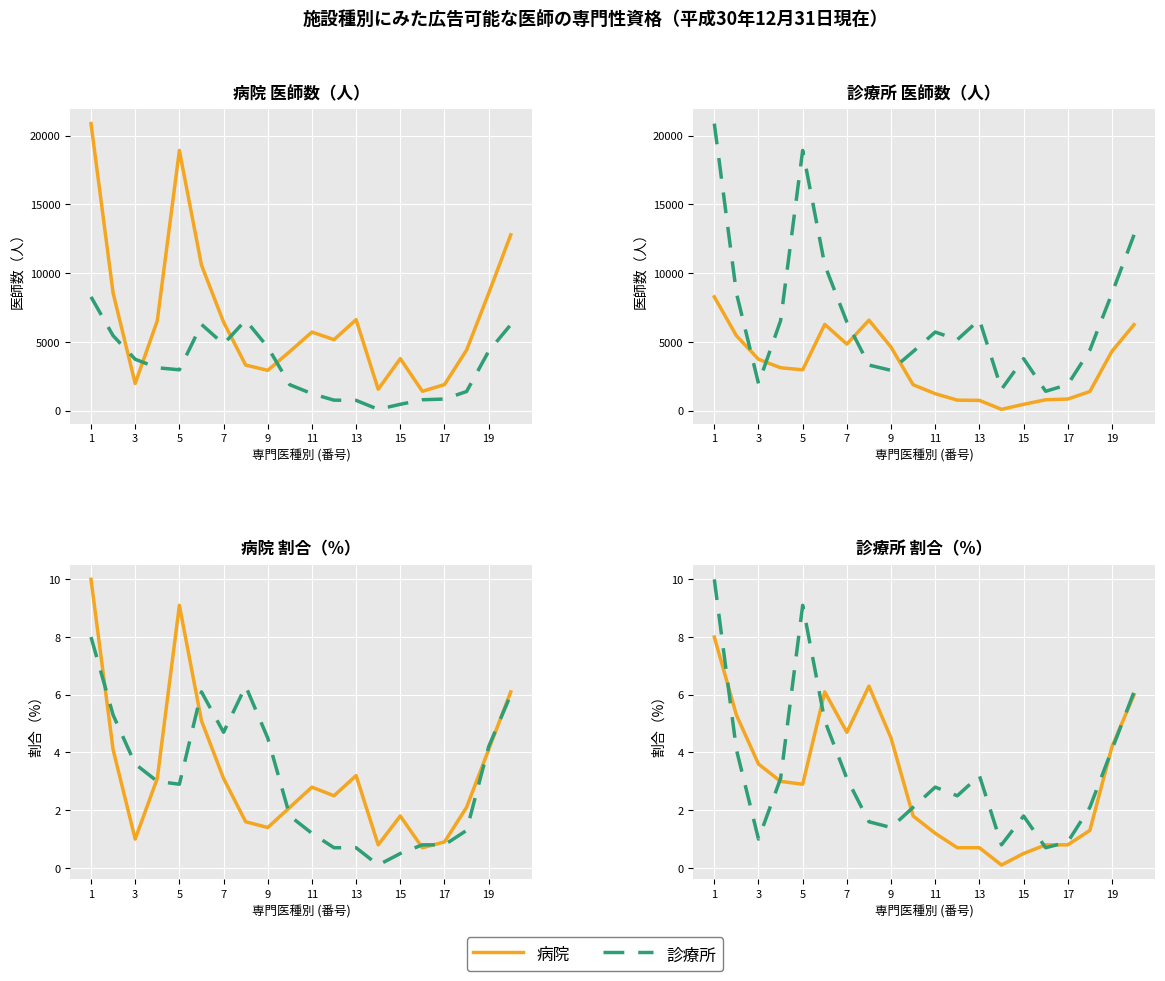

What is the difference between the second highest and minimum values in the 病院_割合 series?

8.4